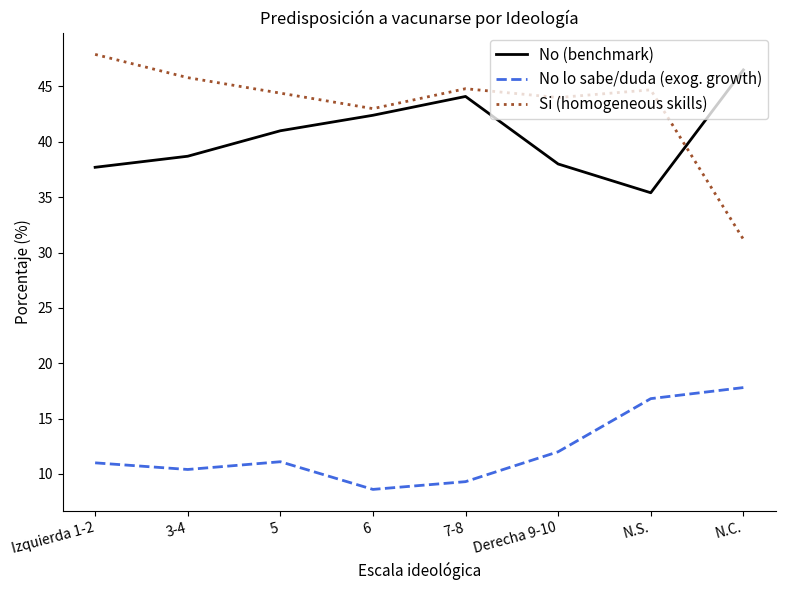

Which series has the largest range (max minus min)?

Si (homogeneous skills)